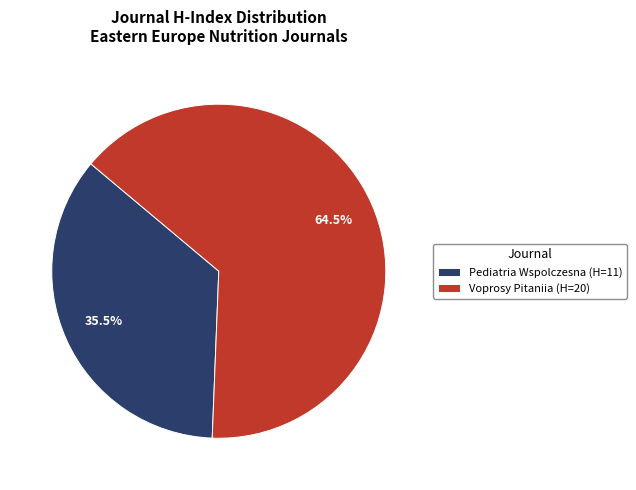

Count the number of slices in the pie.

2